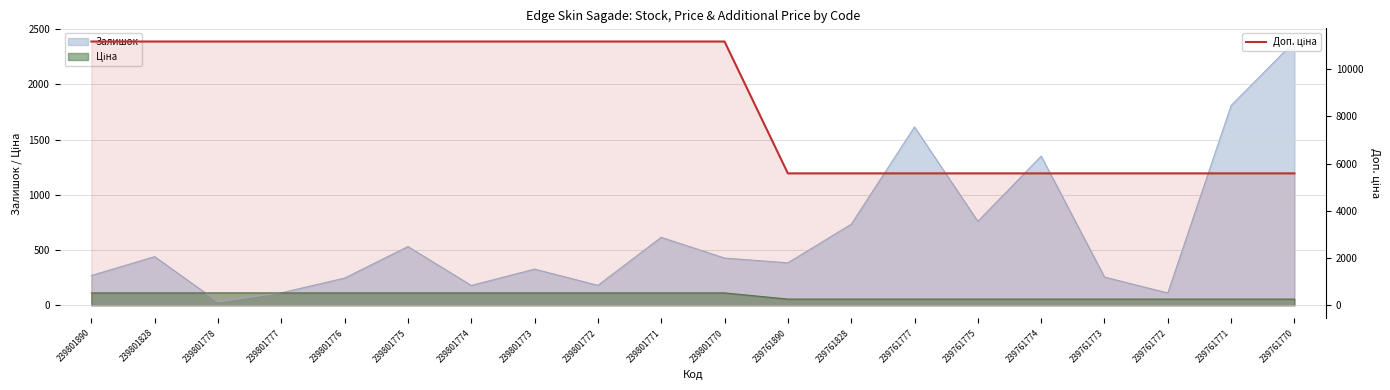

The value at 239801775 is 11169. True or false?

True